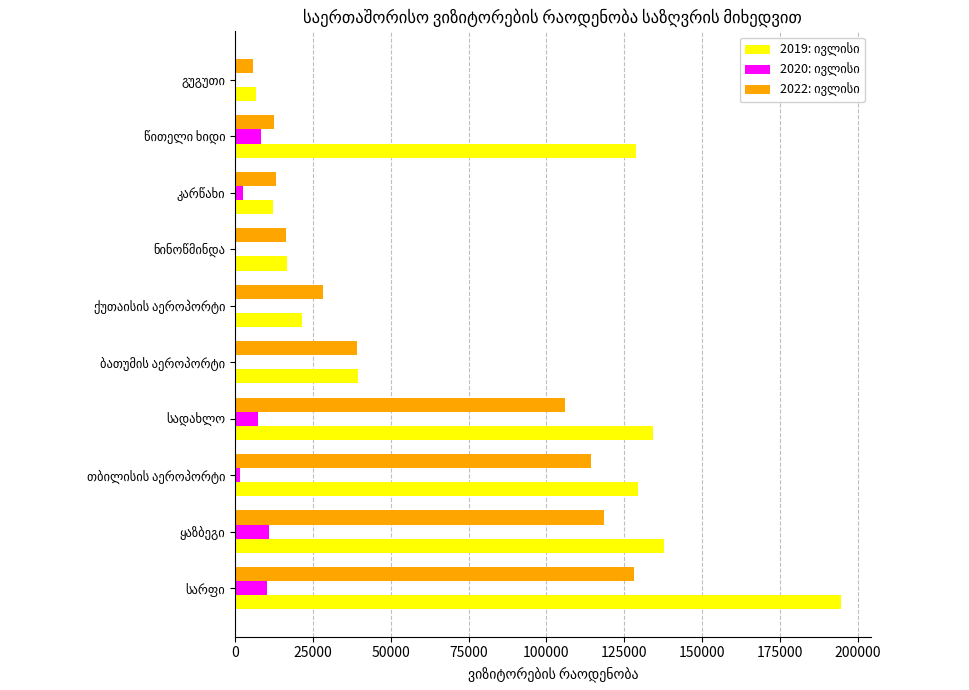

What is the maximum value shown in the chart?

194399